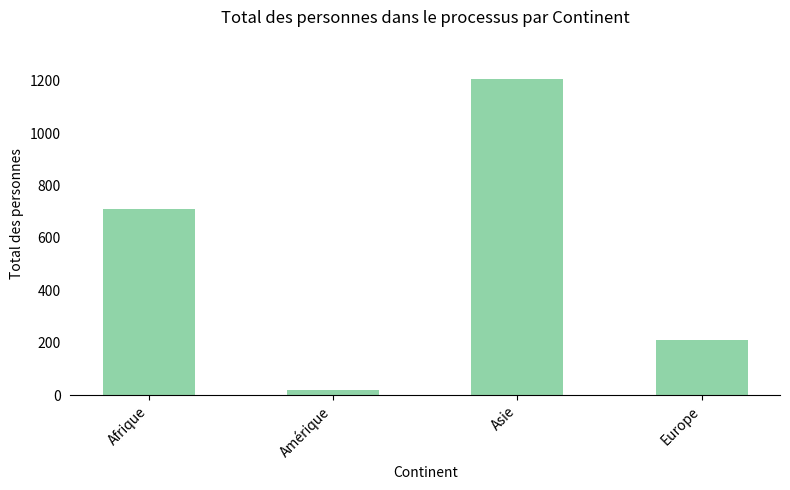

Reading left to right, what are all the values shown in this chart?

712	20	1207	211